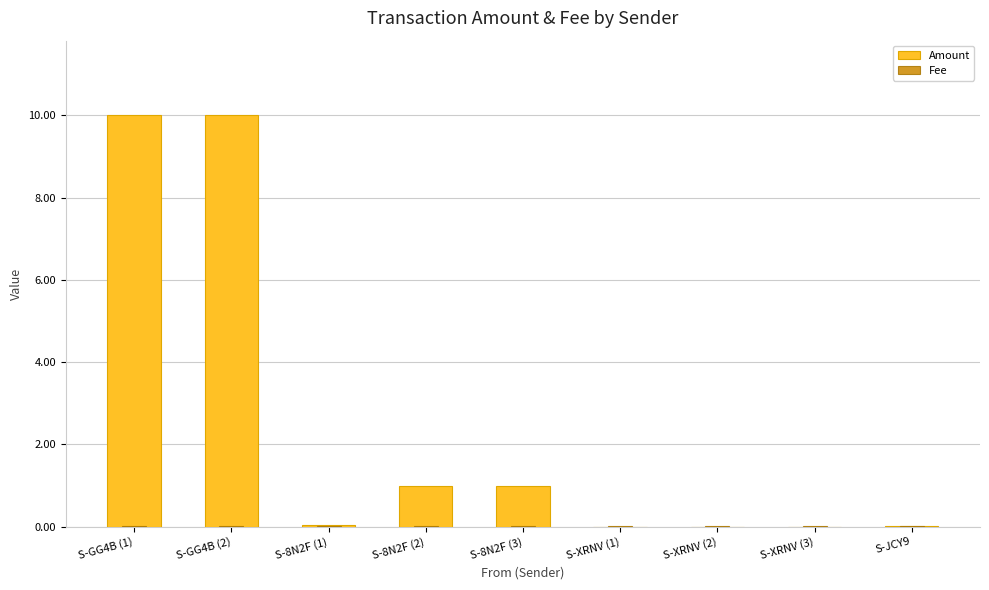

How many positive values does the Amount series have?

6